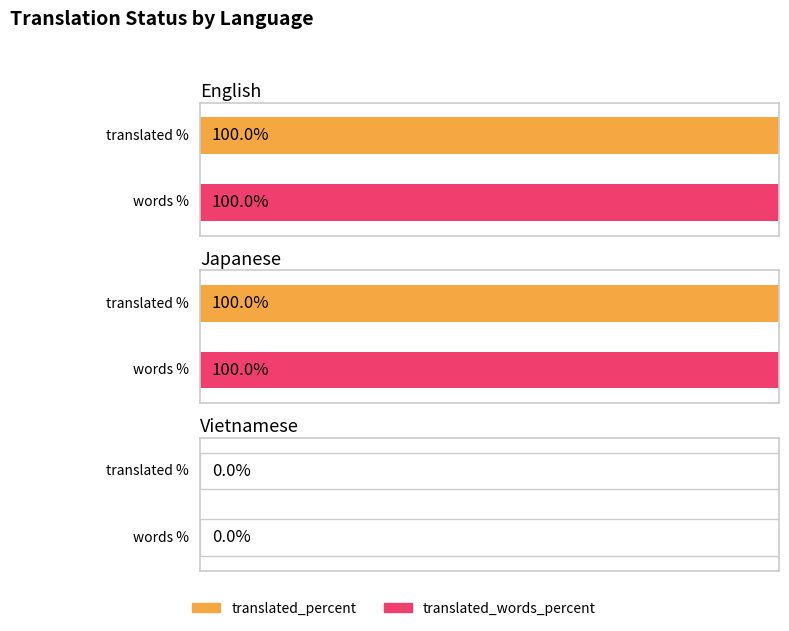

Reading left to right, what are all the values shown in this chart?

translated_percent: 100	100	0
translated_words_percent: 100	100	0